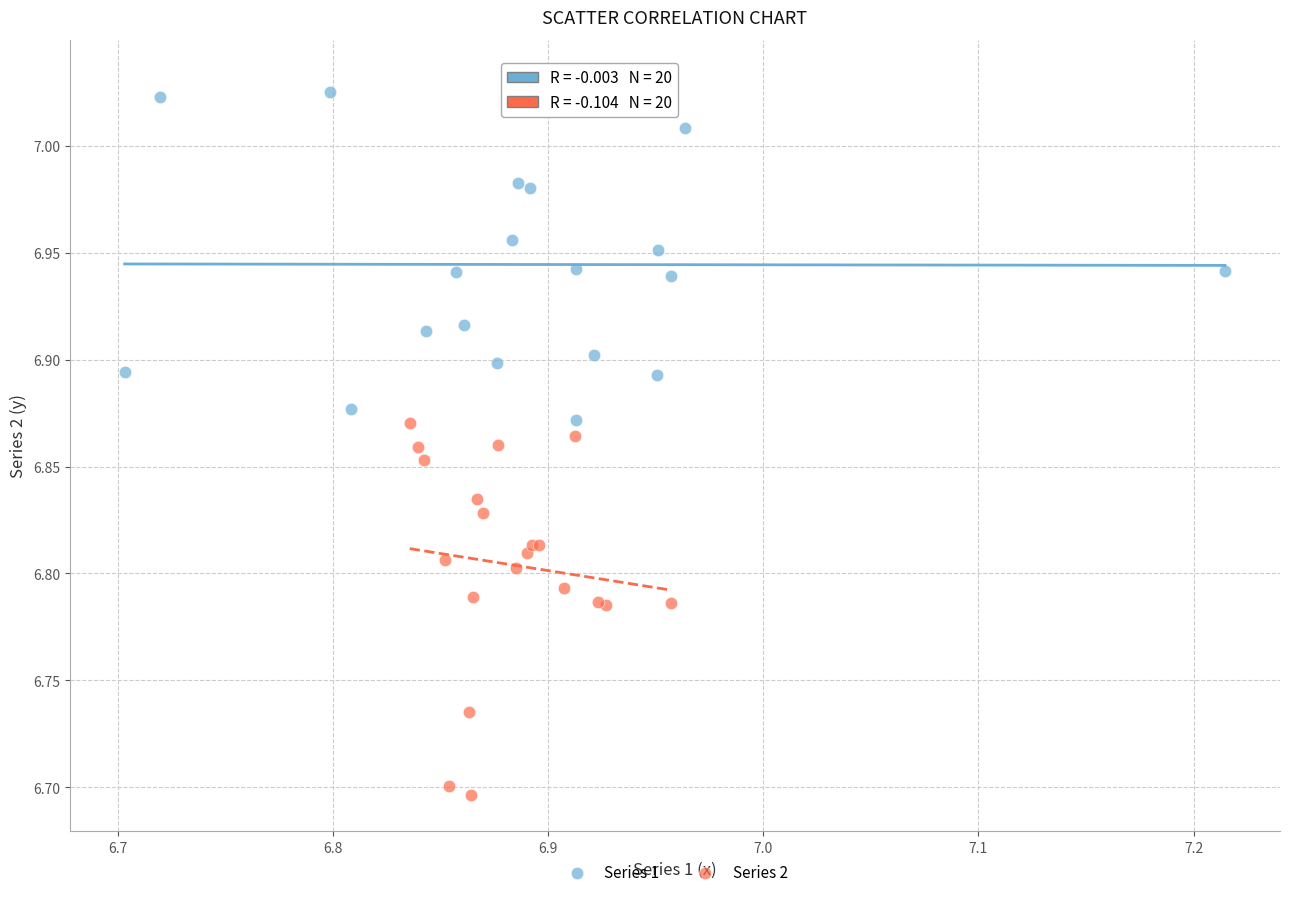

Which series reaches the minimum Y coordinate?

Series 2